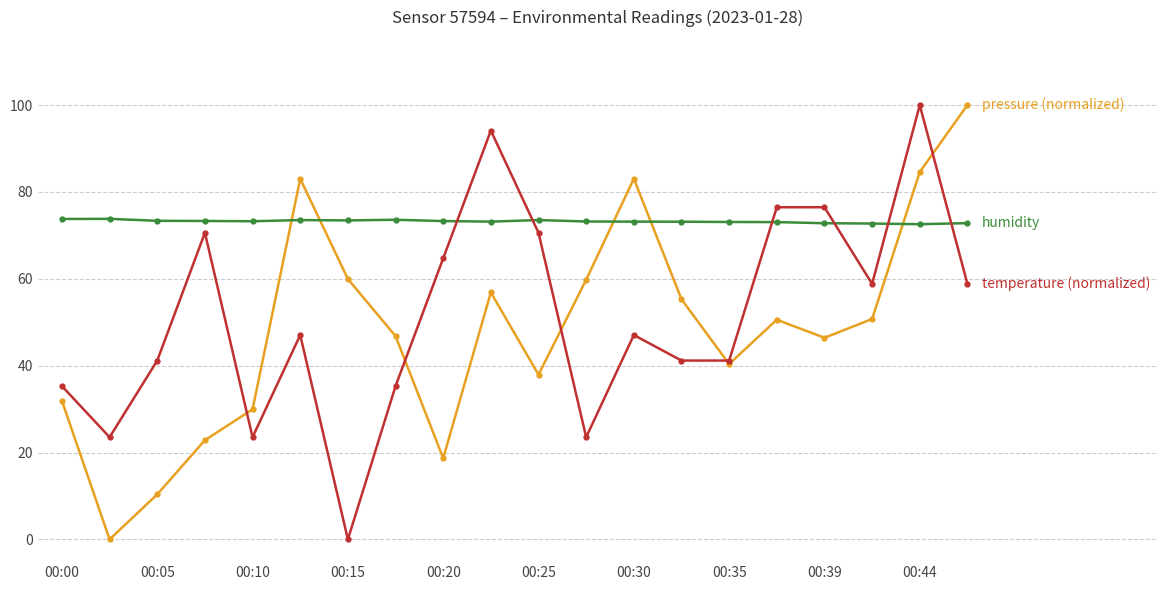

What is the maximum value shown in the chart?

100.0